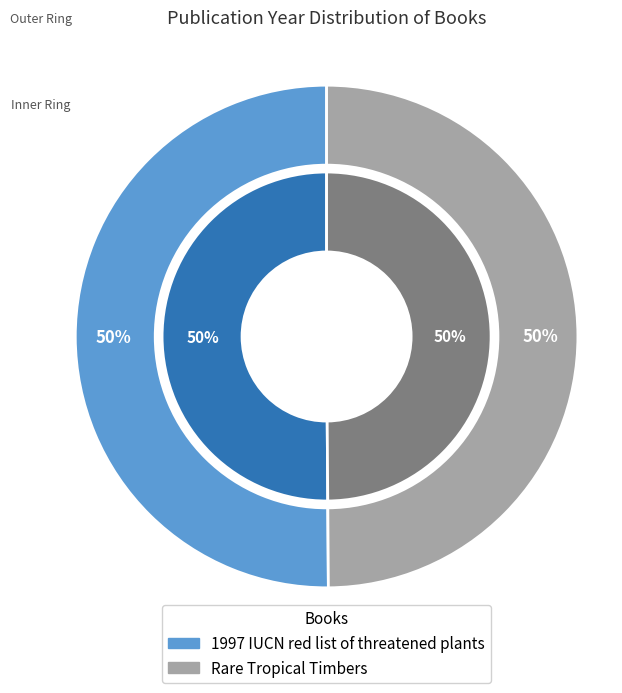

True or false: 1997 IUCN red list of threatened plants accounts for 40% of the total.

False